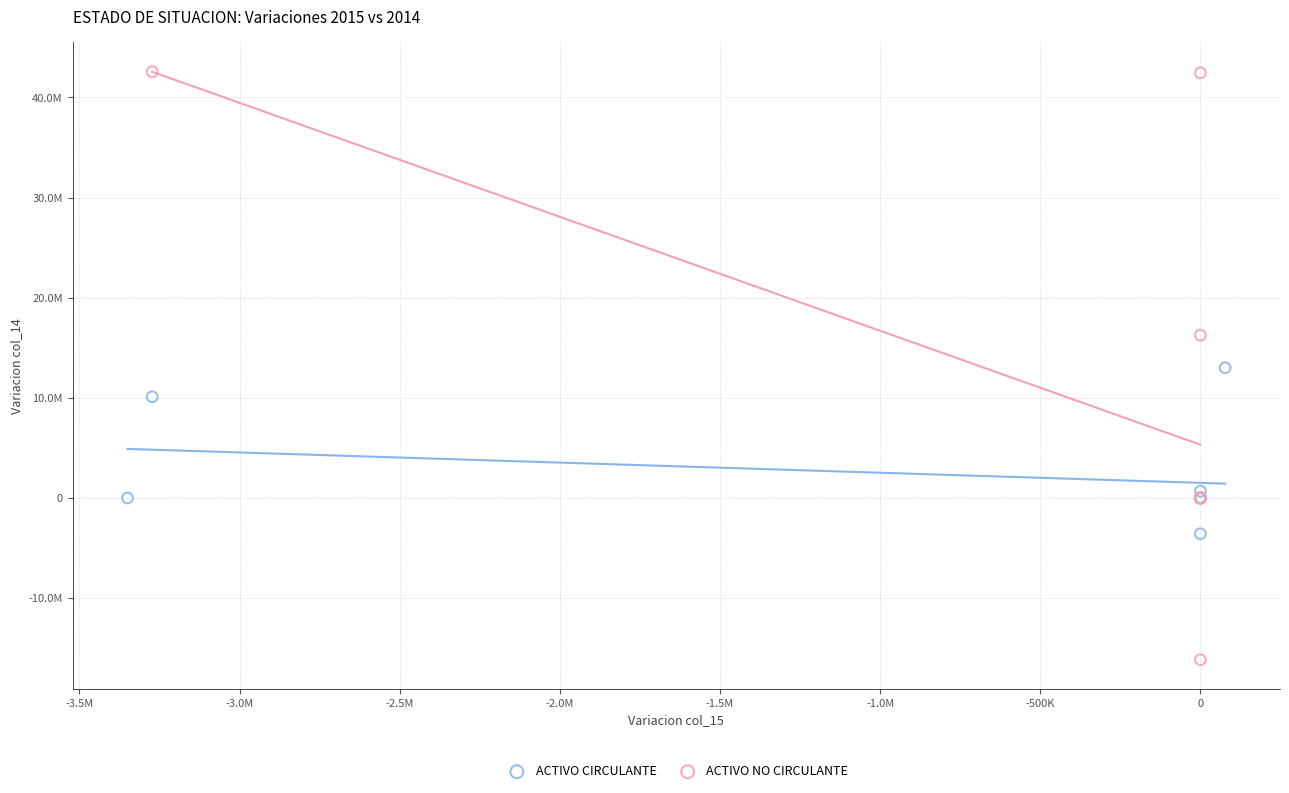

Which series contains the highest Y value?

ACTIVO NO CIRCULANTE